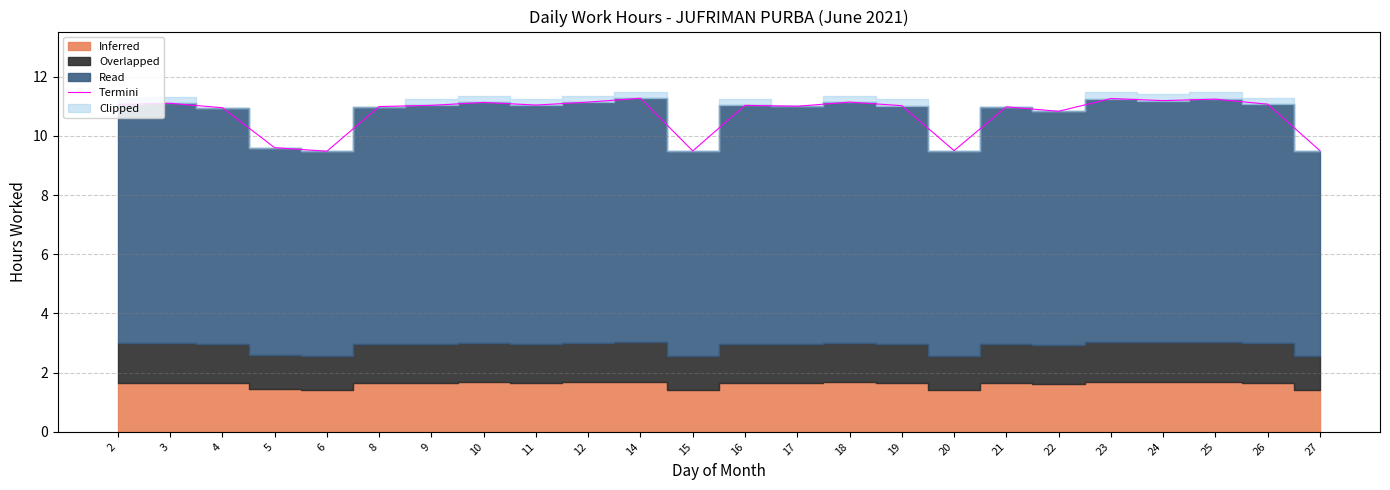

Is it true that the value at 24 is 16.0?

False